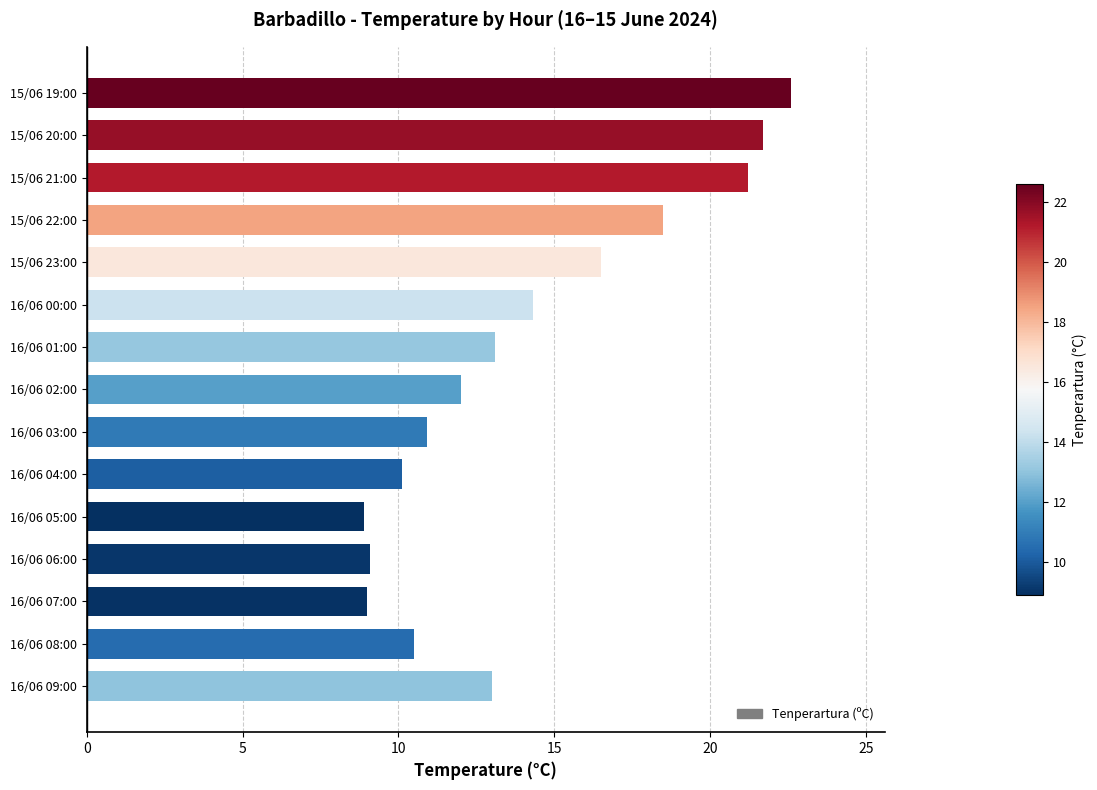

At which label is the value closest to 15?

16/06 00:00